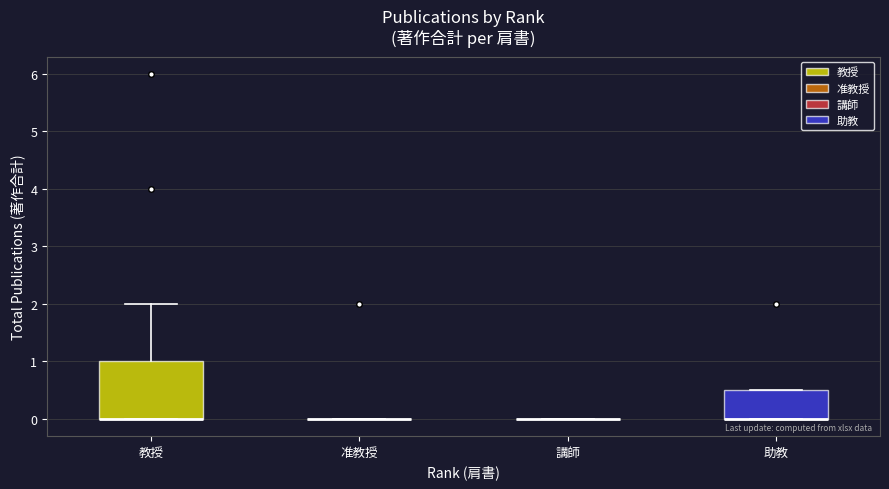

Which box is the tallest, from its lower edge to its upper edge?

教授